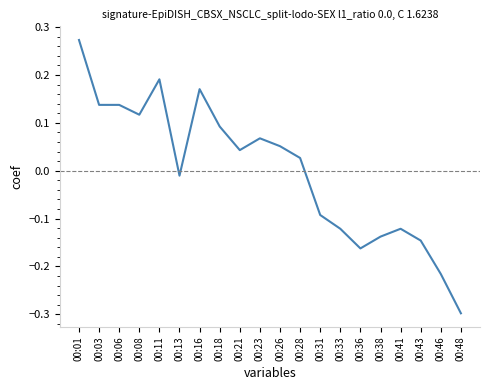

At which label is the value closest to 0?

00:13